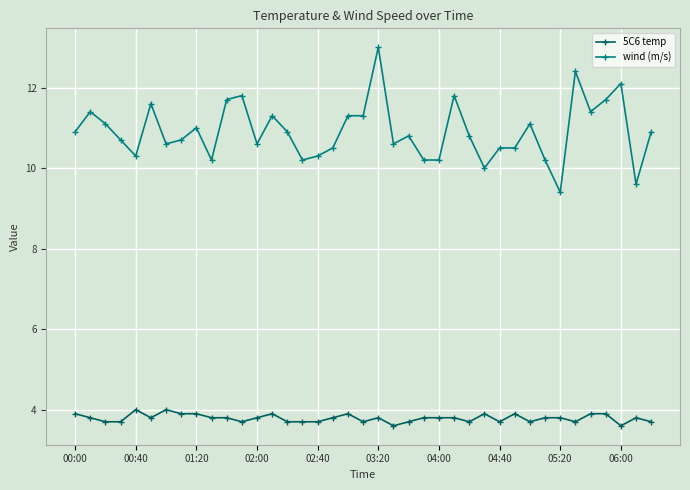

True or false: wind (m/s) has more than 0 interior local peaks.

True